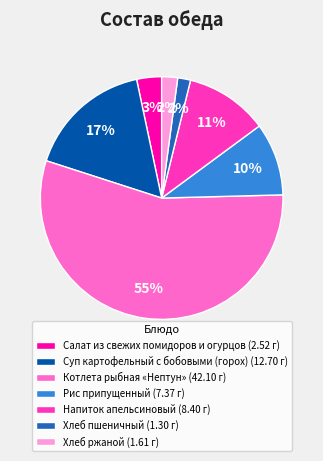

Between Котлета рыбная «Нептун» and Рис припущенный, which is larger?

Котлета рыбная «Нептун»